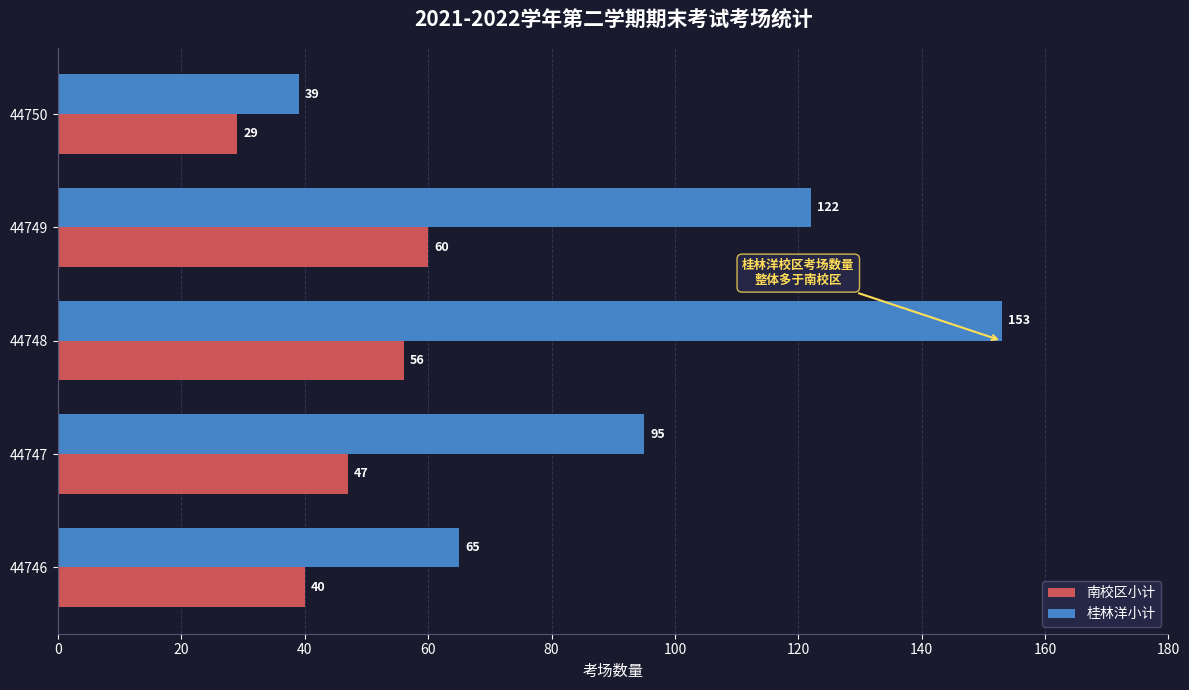

The 南校区小计 series shows 29 at 44750. True or false?

True